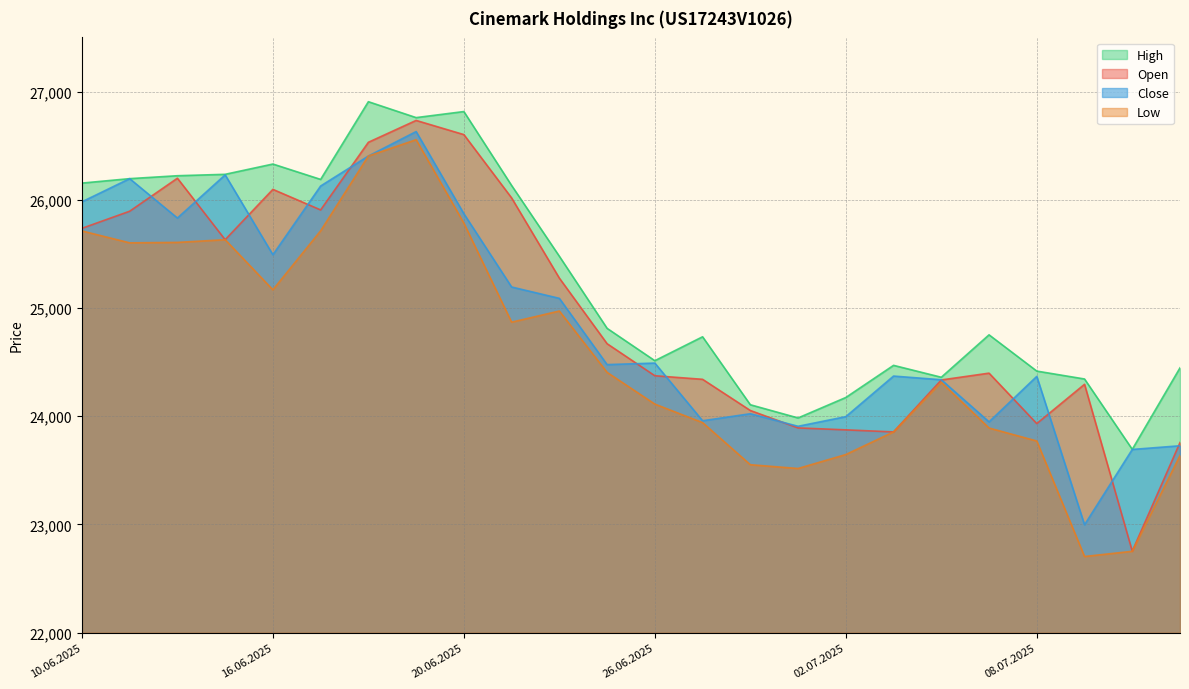

What is the minimum value for High?

23694